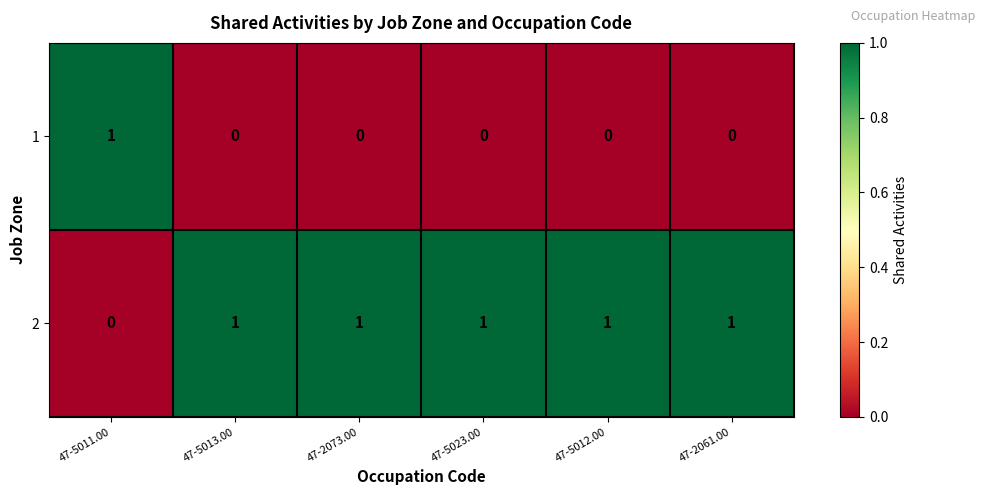

At how many categories does at least one series exceed 0?

6